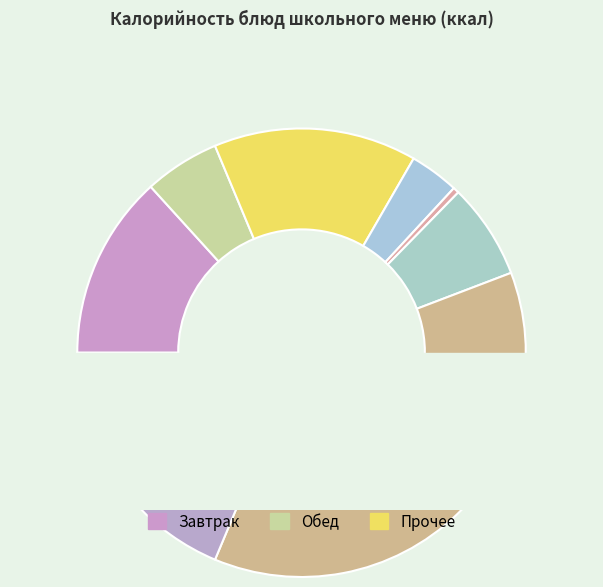

Between хлеб школьный and запеканка картофельная с мясом, which is larger?

запеканка картофельная с мясом